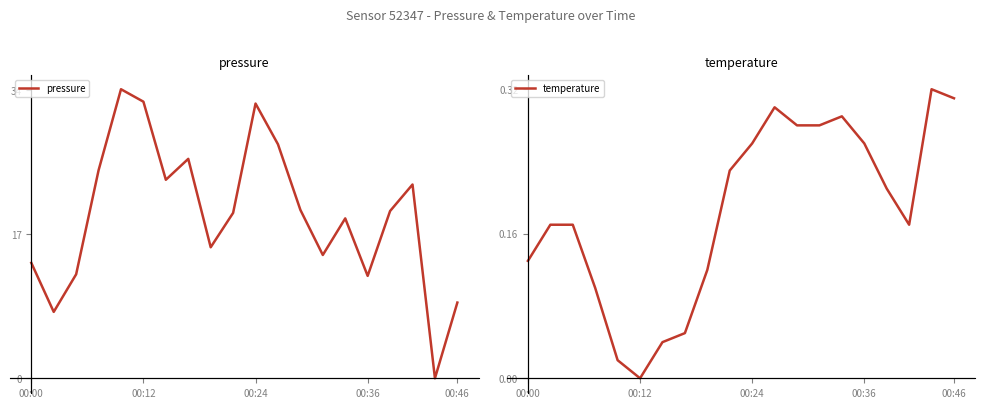

Which series has the largest range (max minus min)?

pressure